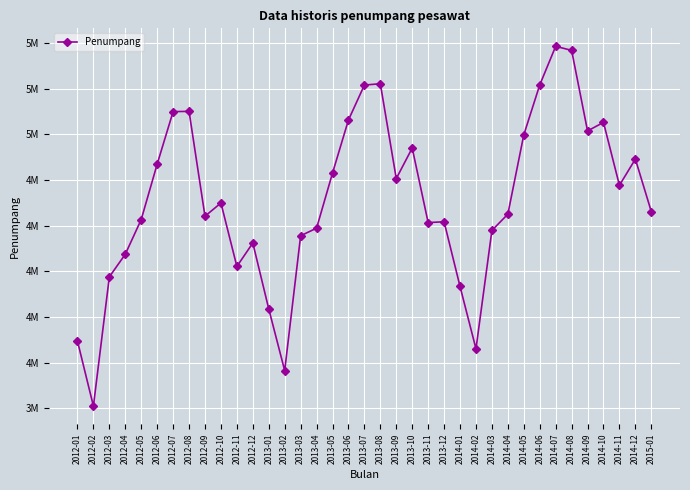

What is the difference between the maximum and second lowest values?

1420228